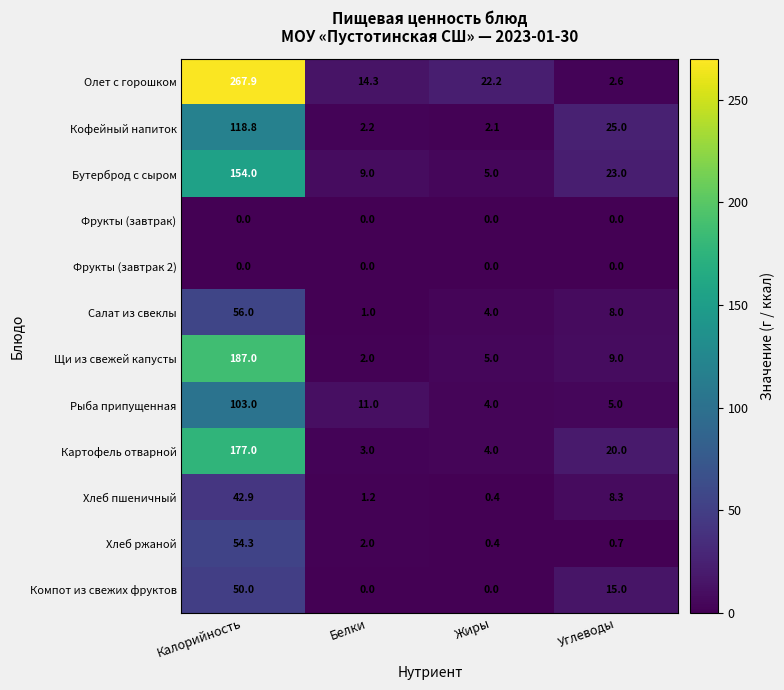

How many series are shown in this chart?

12